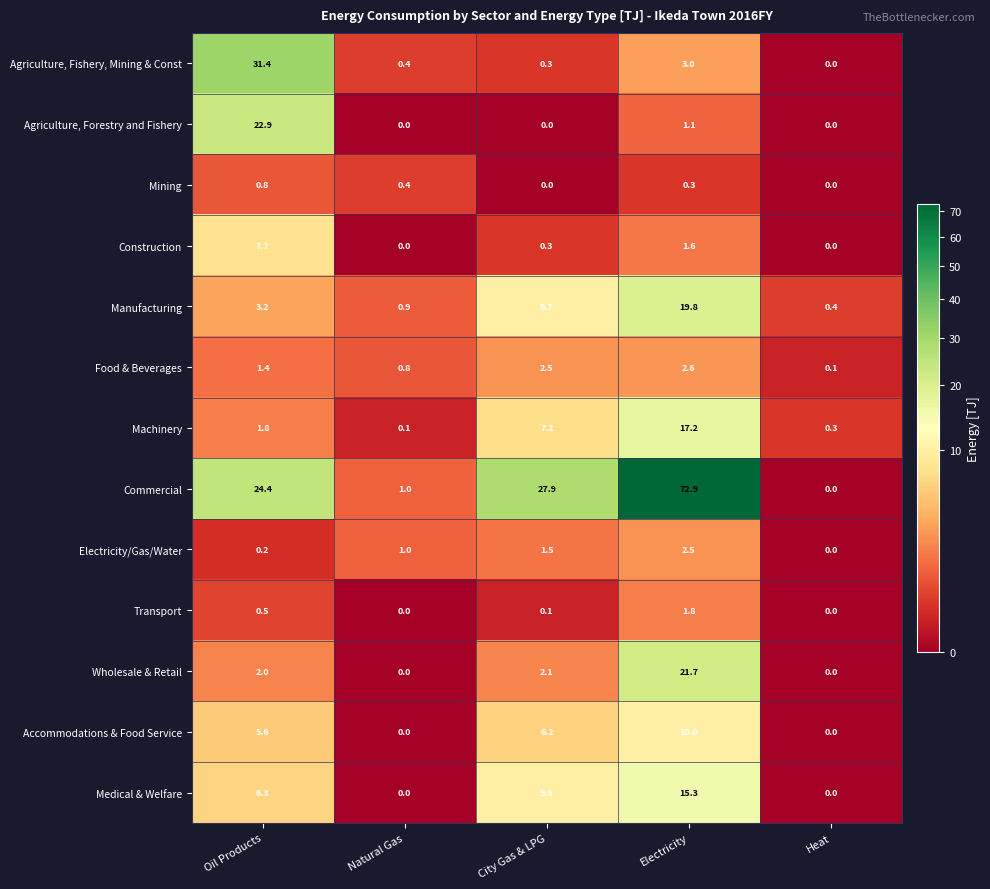

The Accommodations & Food Service series shows 11.2 at City Gas & LPG. True or false?

False